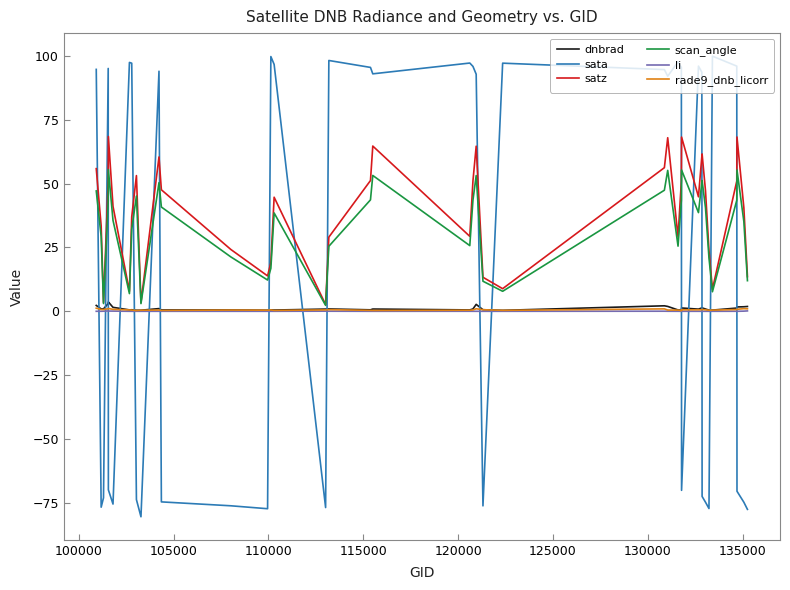

After their last crossing, which series has the higher values: sata or rade9_dnb_licorr?

rade9_dnb_licorr